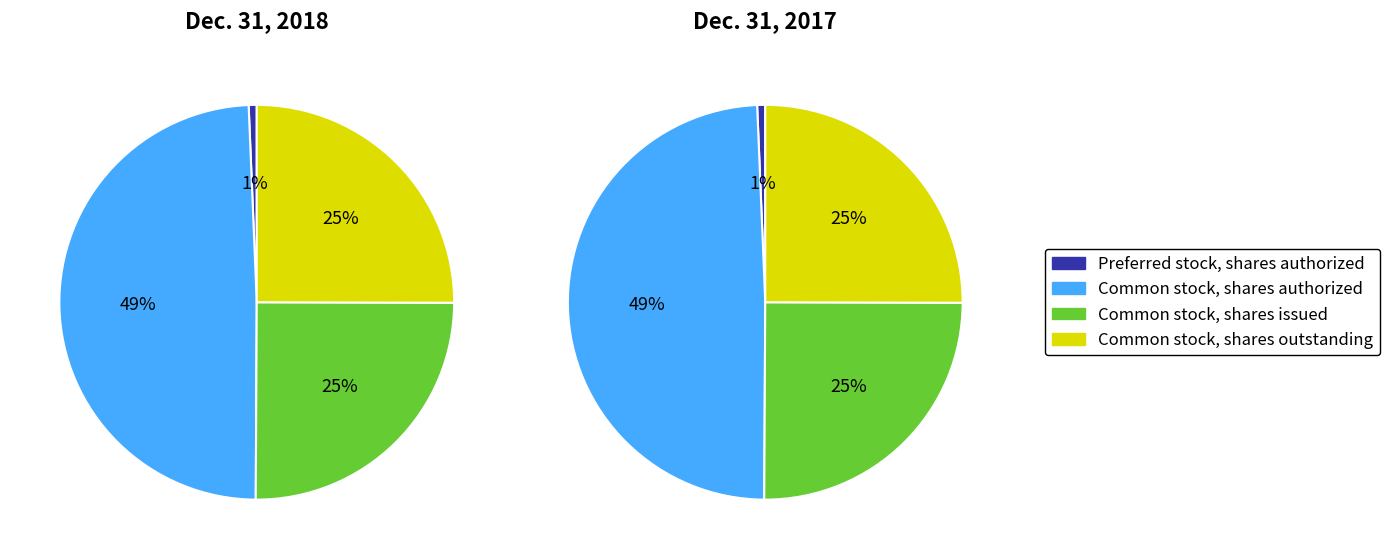

Is there a majority slice in this chart?

No